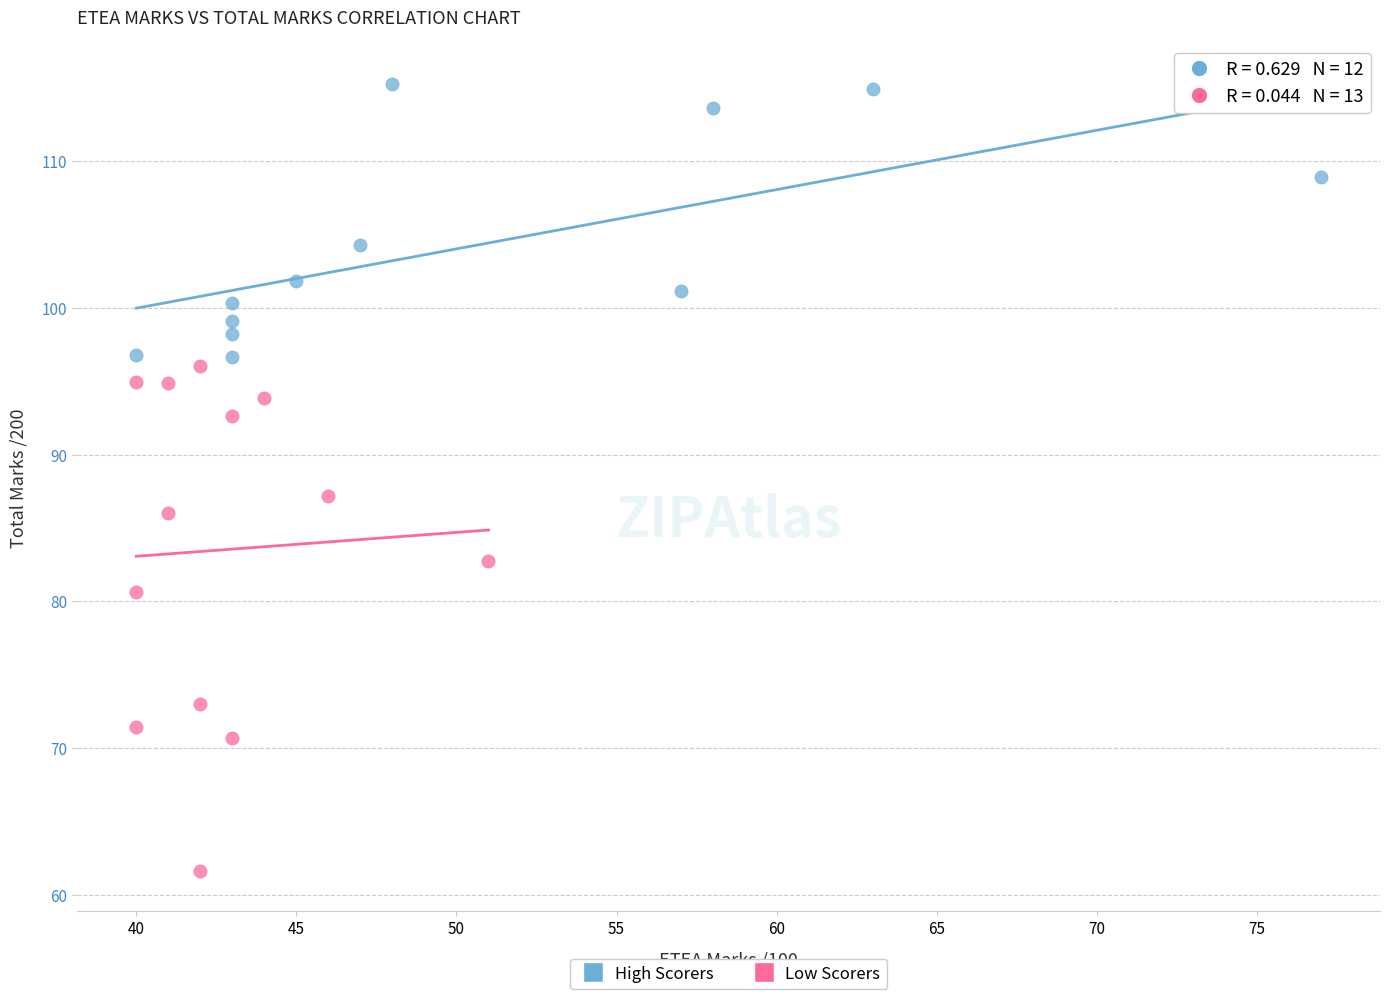

Which series reaches the maximum Y coordinate?

High Scorers